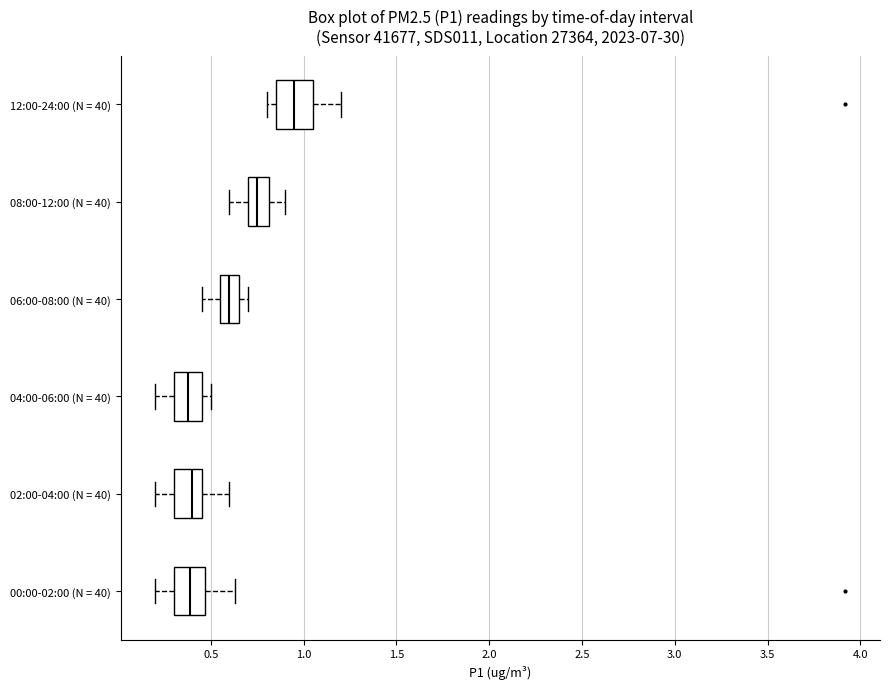

Reading bottom to top, read every box against the x-axis: the position of its median line, the range the box covers, and the ends of its whiskers. The values are not printed on the chart, so give them approximately, as read against the axis.

00:00-02:00 (N = 40): median 0.40, box 0.30 to 0.45, whiskers 0.20 to 0.65
02:00-04:00 (N = 40): median 0.40, box 0.30 to 0.45, whiskers 0.20 to 0.60
04:00-06:00 (N = 40): median 0.40, box 0.30 to 0.45, whiskers 0.20 to 0.50
06:00-08:00 (N = 40): median 0.60, box 0.55 to 0.65, whiskers 0.45 to 0.70
08:00-12:00 (N = 40): median 0.75, box 0.70 to 0.80, whiskers 0.60 to 0.90
12:00-24:00 (N = 40): median 0.95, box 0.85 to 1.05, whiskers 0.80 to 1.20